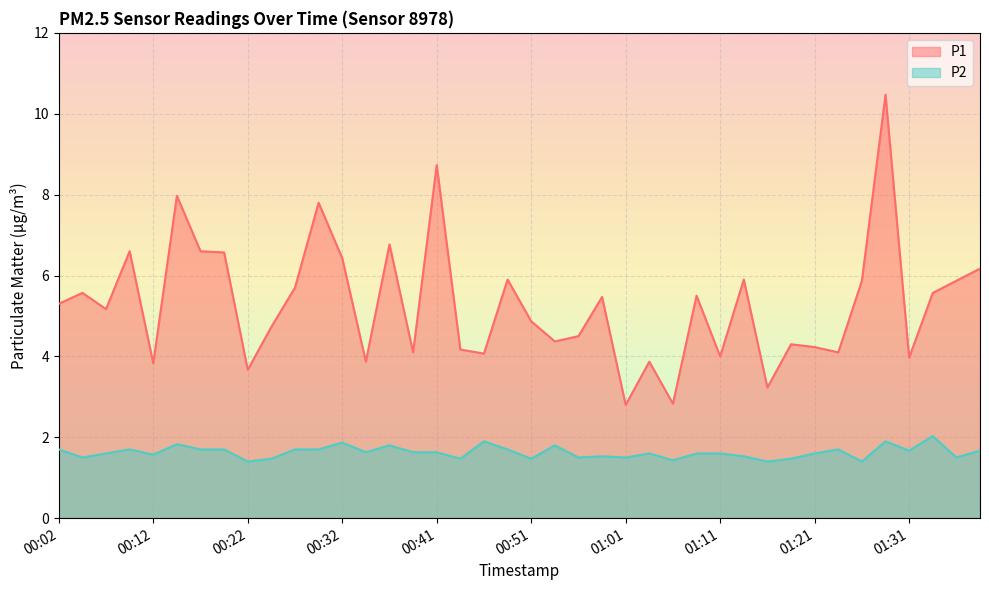

True or false: P2 has a value of 0.8 at 00:37.

False